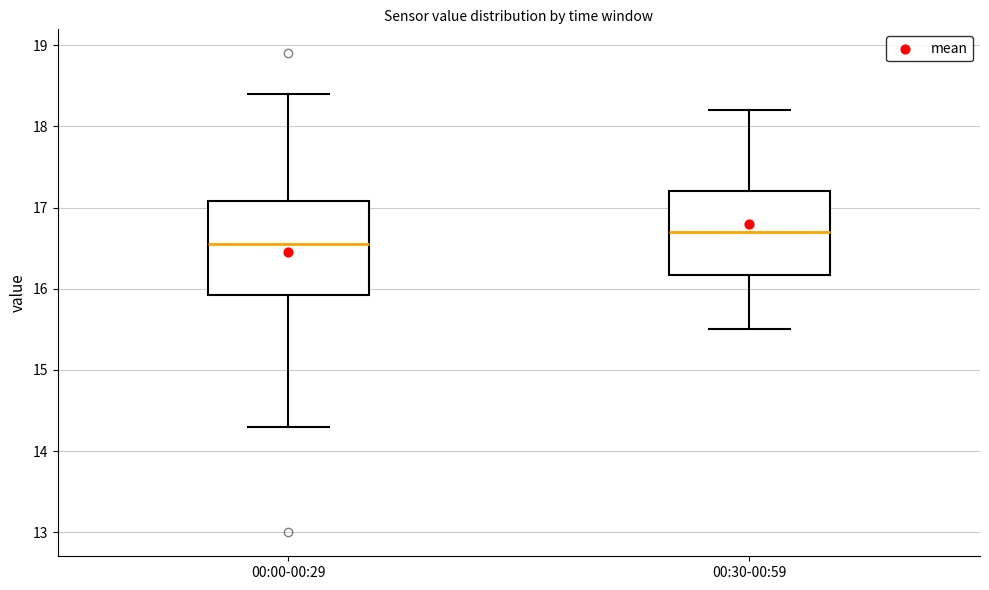

Reading left to right, transcribe this box plot: for each box, give where its median line is, the range the box spans, and where its two whiskers end, as read against the y-axis. The values are not printed on the chart, so give them approximately, as read against the axis.

00:00-00:29: median 16.6, box 15.9 to 17.1, whiskers 14.3 to 18.4
00:30-00:59: median 16.7, box 16.2 to 17.2, whiskers 15.5 to 18.2